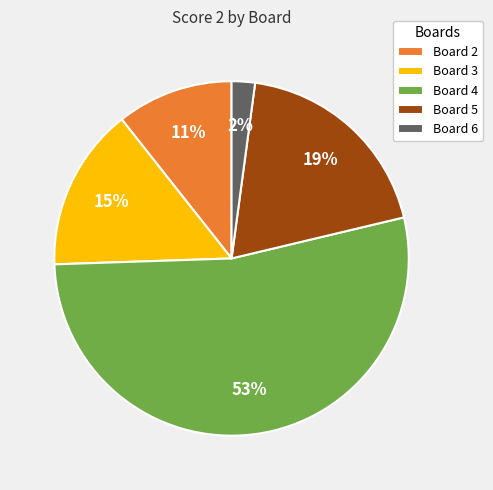

Count the number of slices in the pie.

5